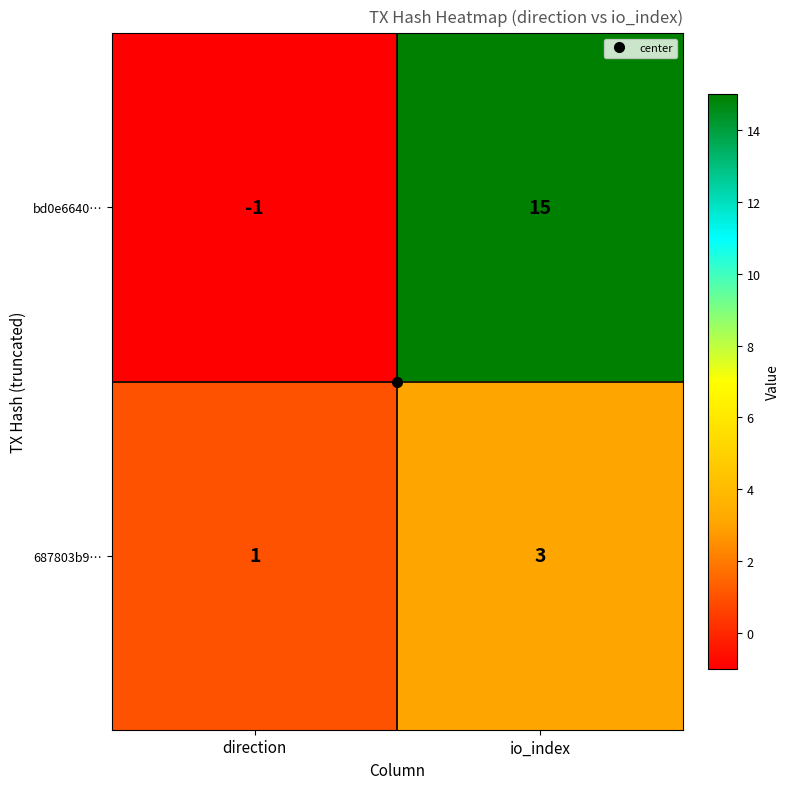

Which label corresponds to the largest value in the chart?

io_index